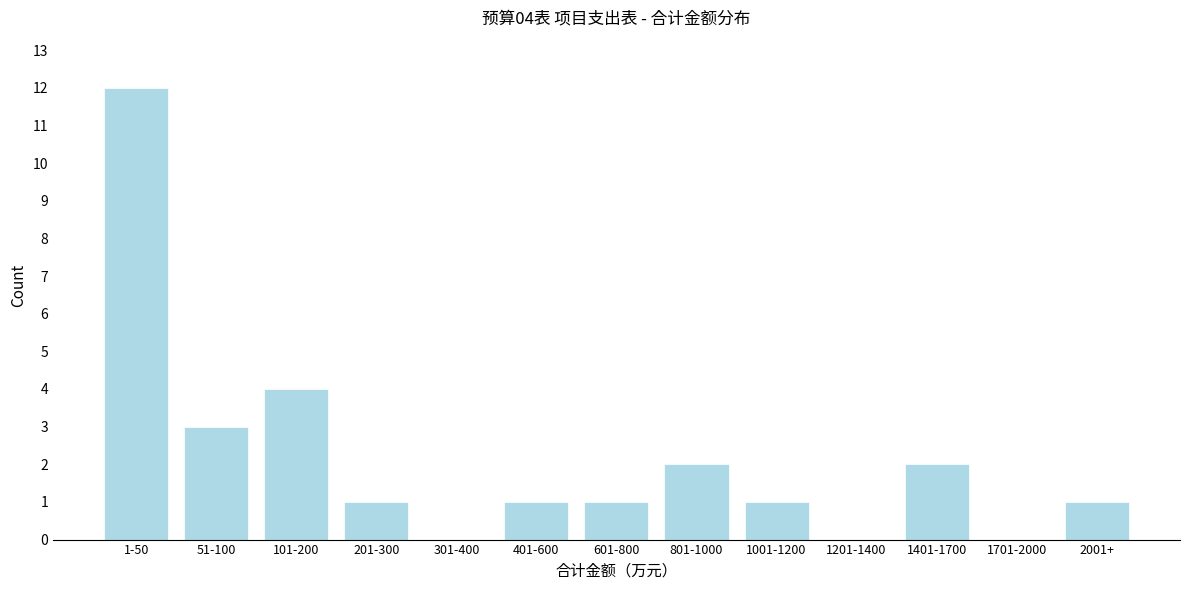

Reading left to right, list all the values displayed in this chart.

1-50=12	51-100=3	101-200=4	201-300=1	301-400=0	401-600=1	601-800=1	801-1000=2	1001-1200=1	1201-1400=0	1401-1700=2	1701-2000=0	2001+=1